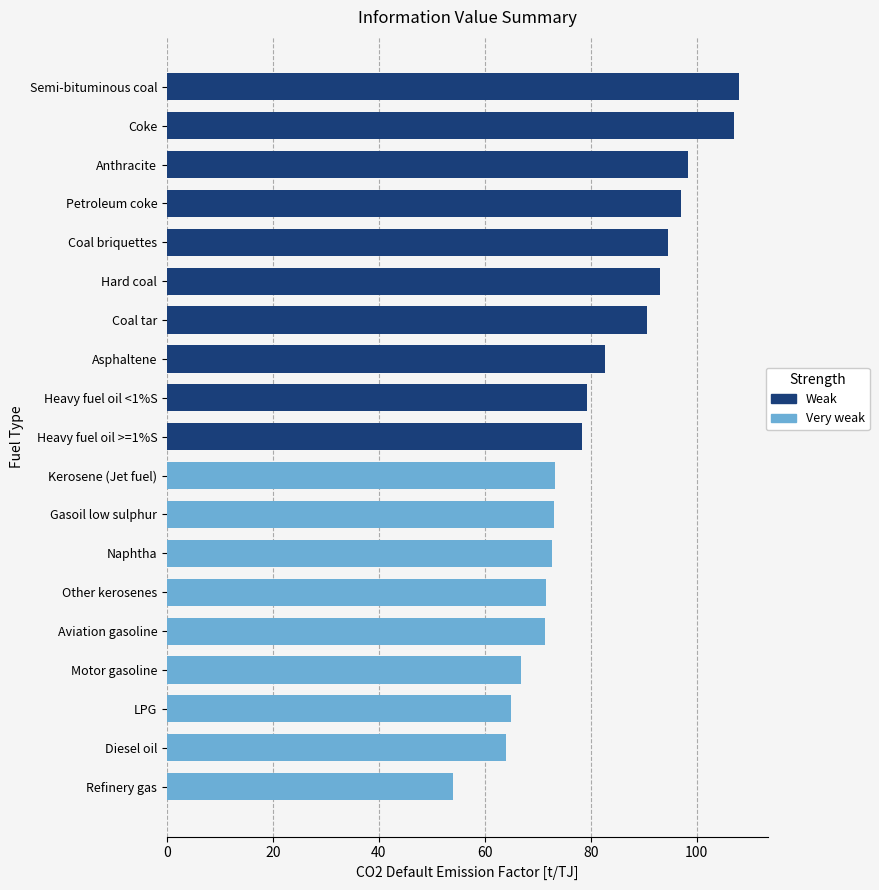

What is the difference between the maximum and minimum values?

54.0